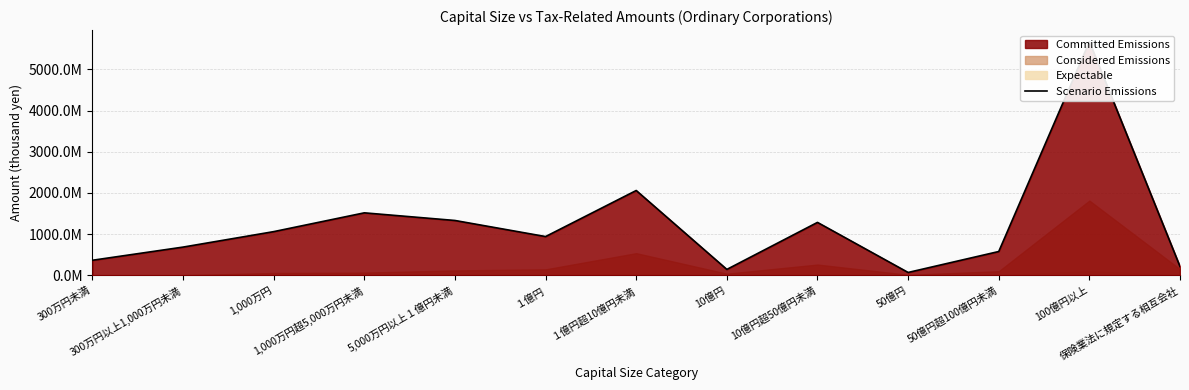

True or false: the data has more than 2 interior local peaks.

True